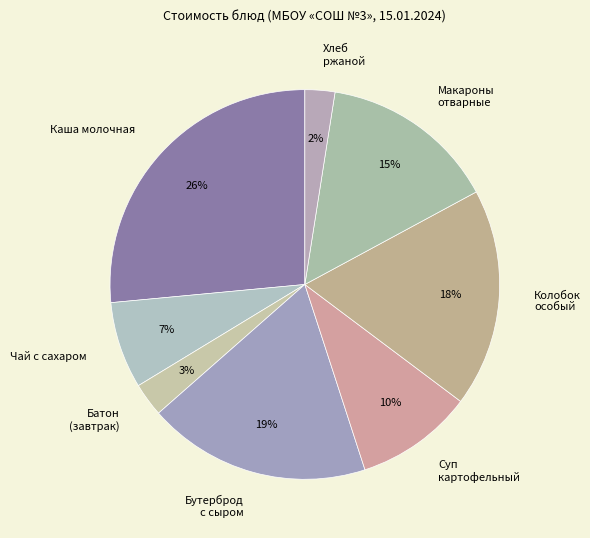

Which slice is the largest?

Каша молочная